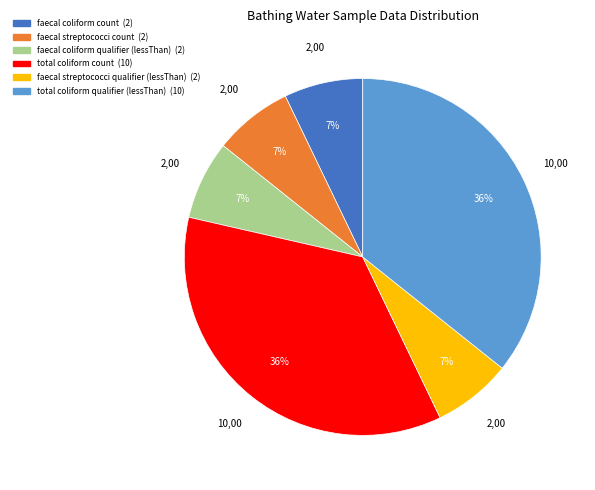

Is the sum of total coliform qualifier (lessThan) and faecal streptococci count greater than half?

No